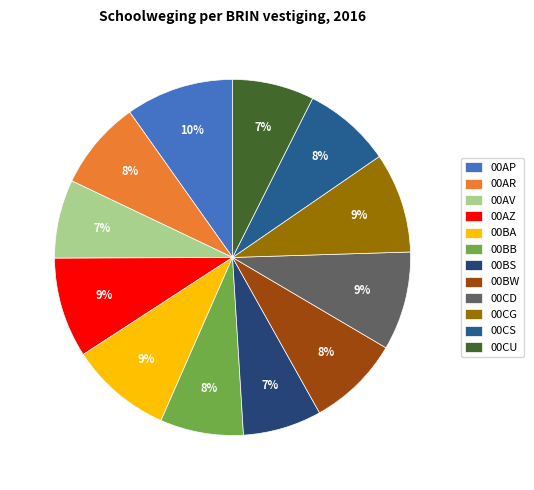

True or false: 00CS accounts for 1% of the total.

False